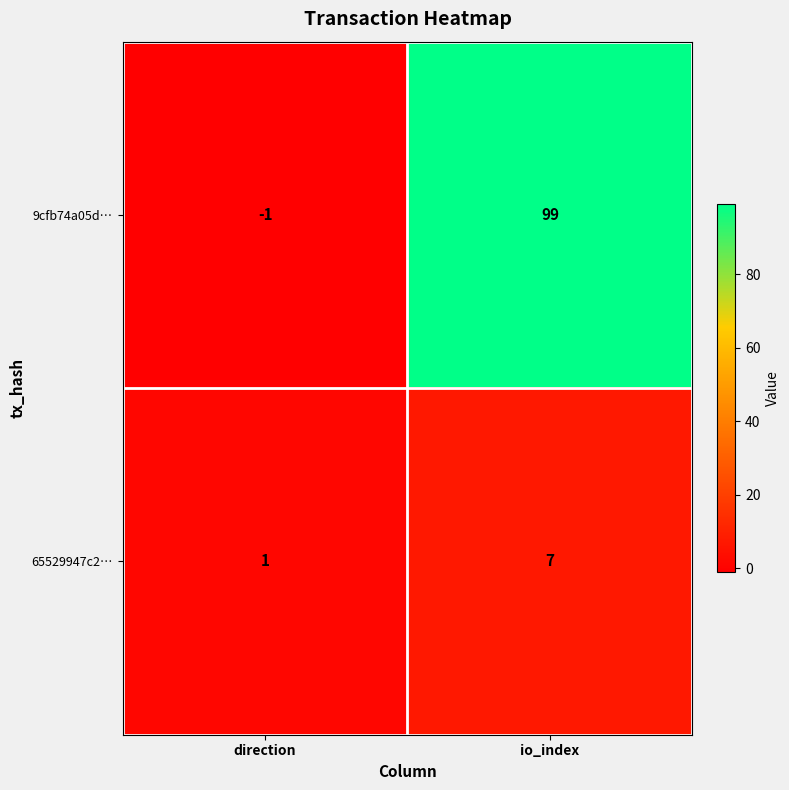

The value of 9cfb74a05d… at io_index is 162. True or false?

False